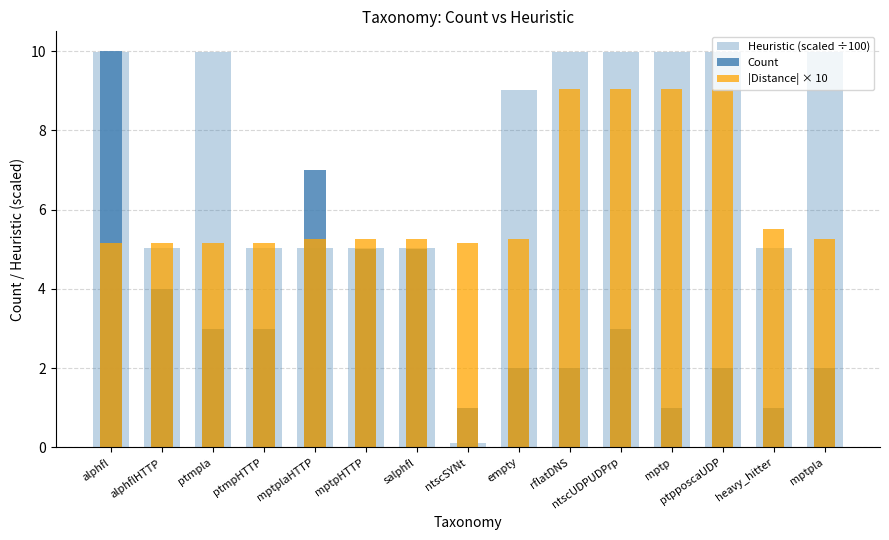

What is the difference between the highest and lowest values at rflatDNS?

8.0